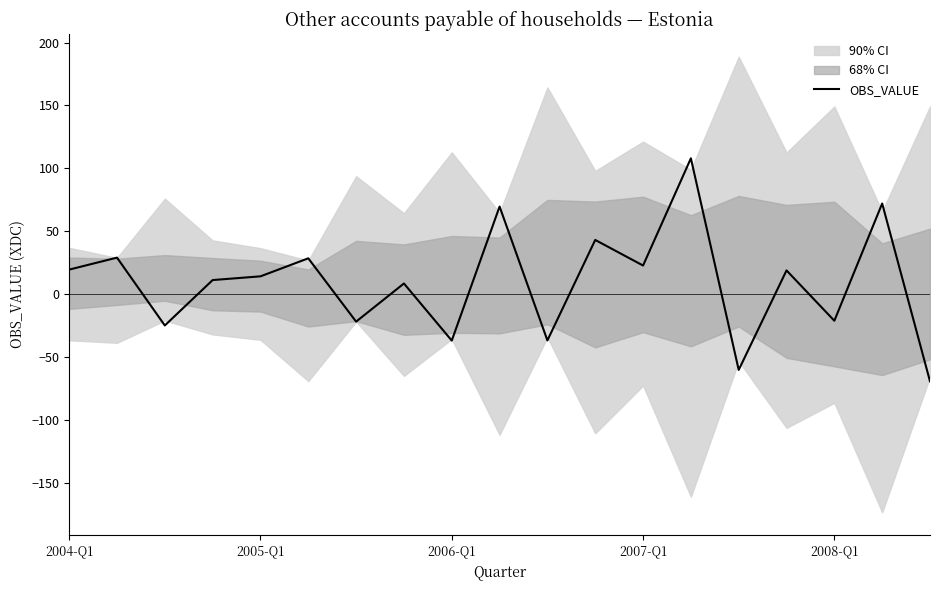

The value of OBS_VALUE at 2008-Q1 is -33.9. True or false?

False